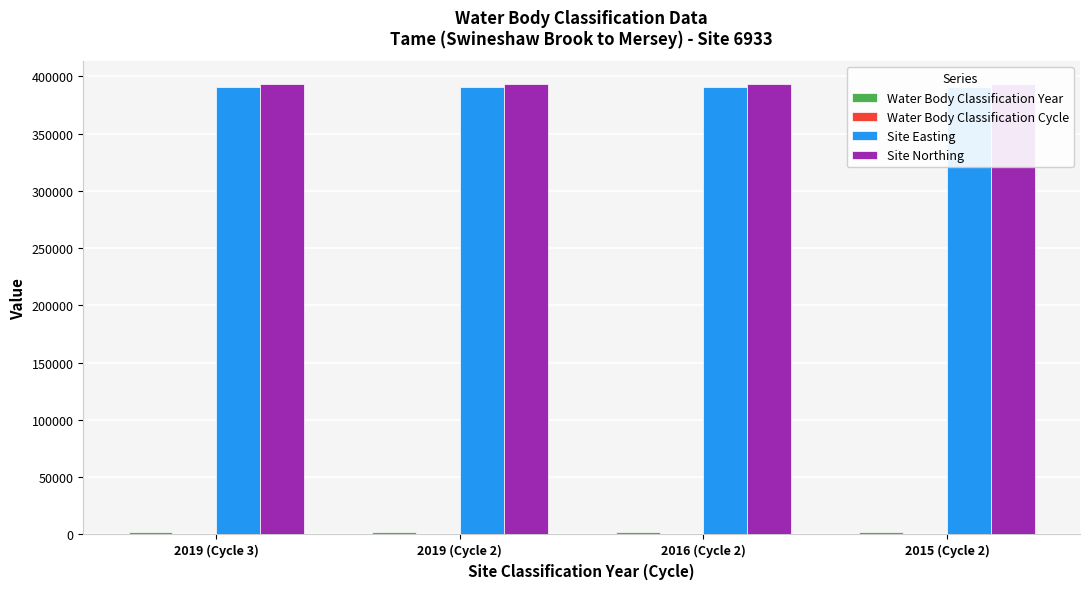

At 2016 (Cycle 2), list the series in order from smallest to largest.

Water Body Classification Cycle, Water Body Classification Year, Site Easting, Site Northing